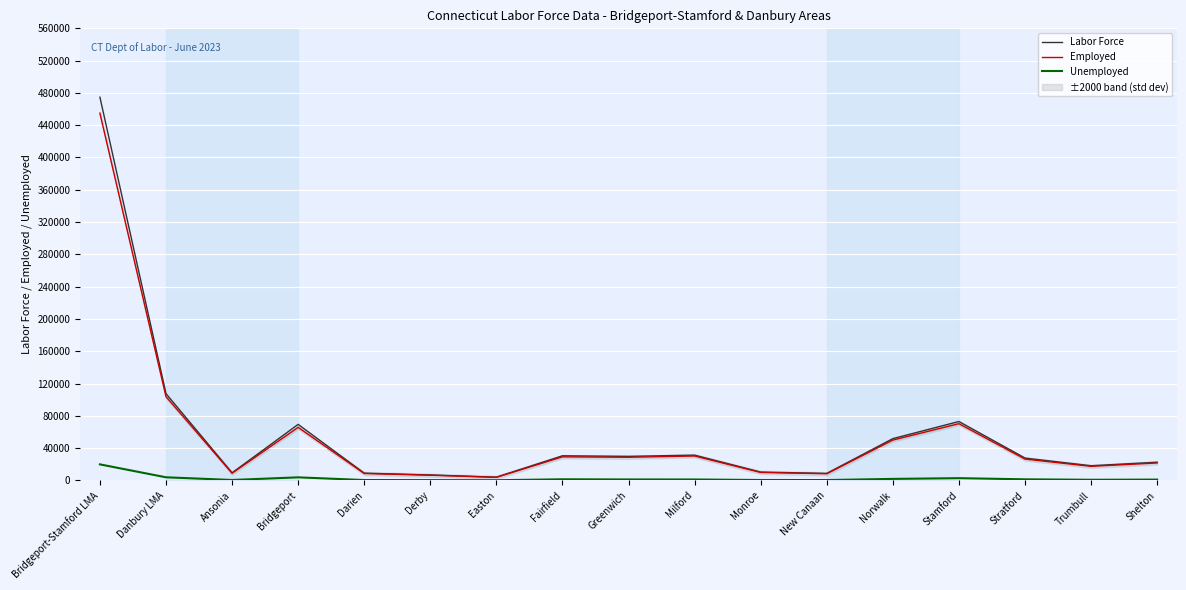

Between Greenwich and Monroe, which series saw the biggest shift?

Labor Force